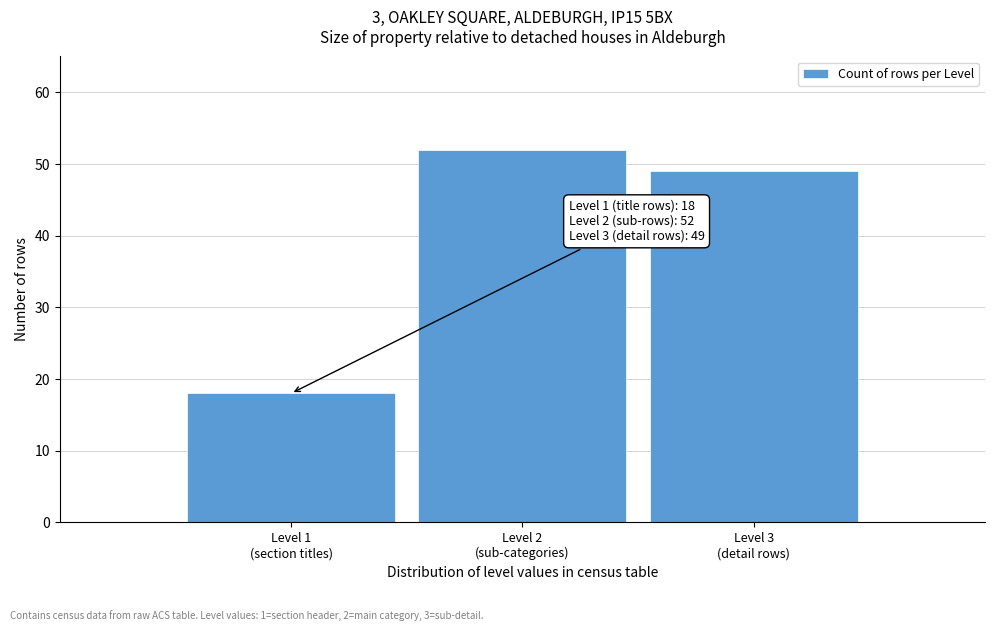

Reading left to right, transcribe all the data shown in this chart.

18	52	49